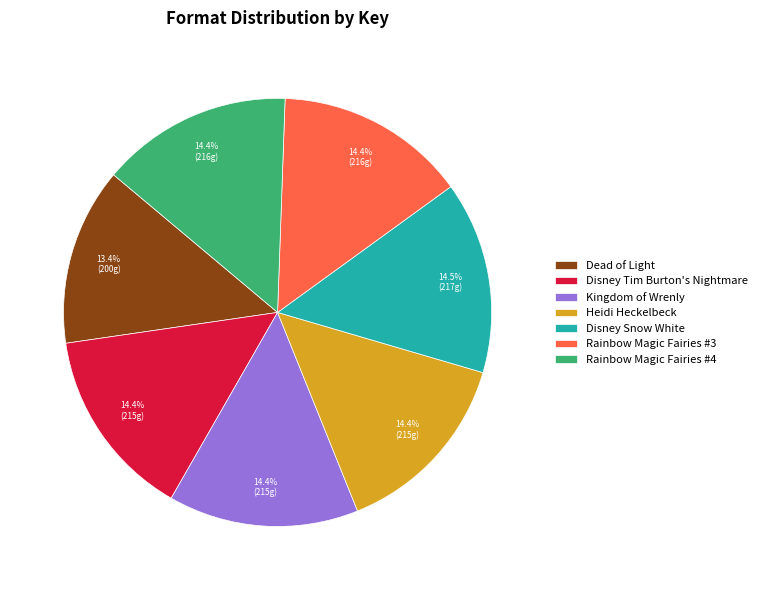

What is the smallest slice in the pie chart?

Dead of Light